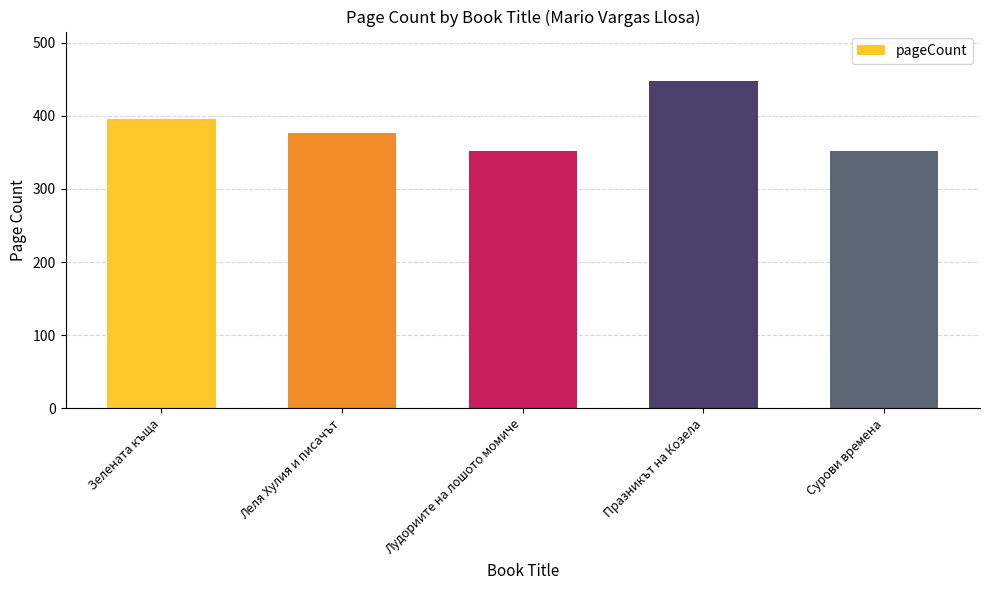

What is the value of the 2nd bar from the left?

376